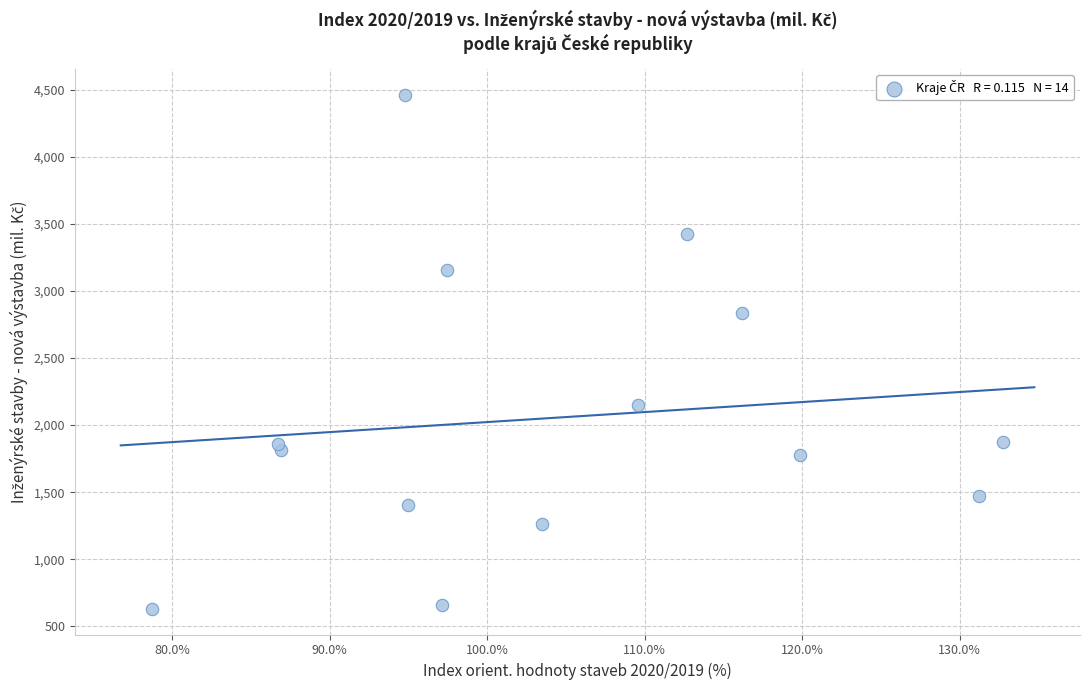

What Y value in the scatter plot is closest to 2546?

2836